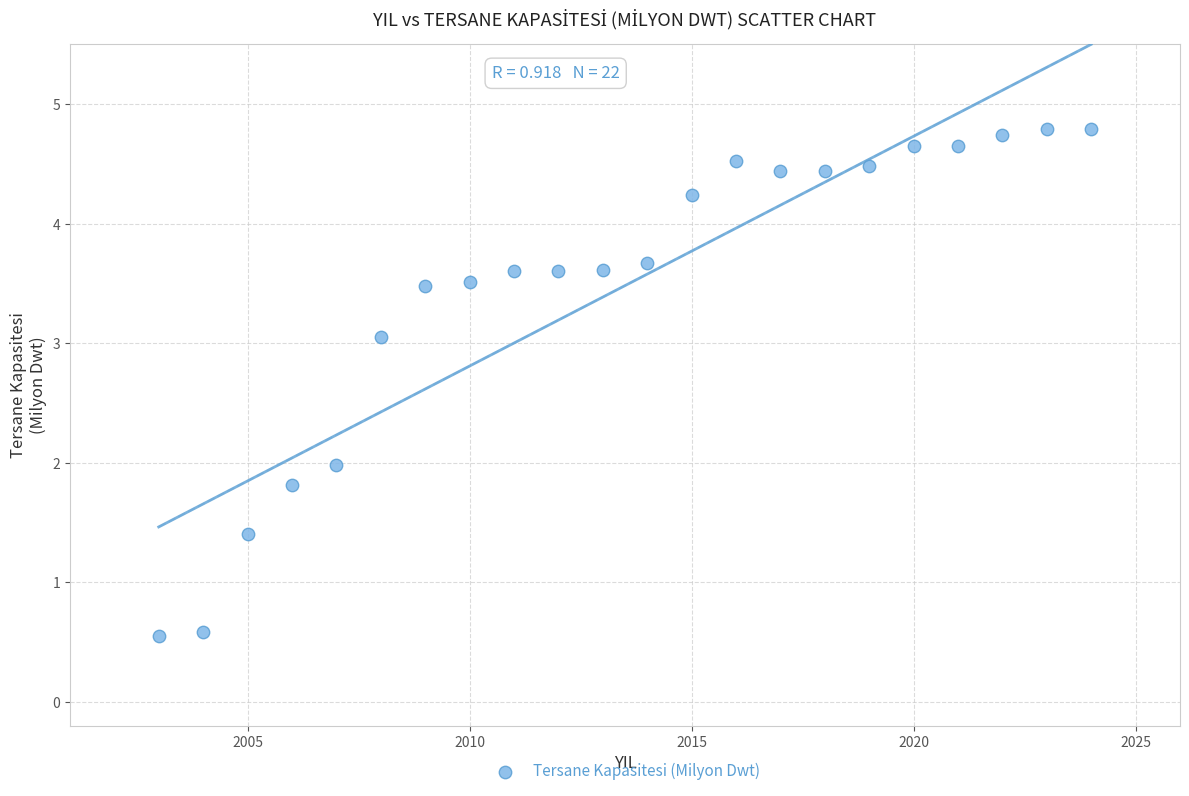

What is the range of X values (max minus min)?

21.0